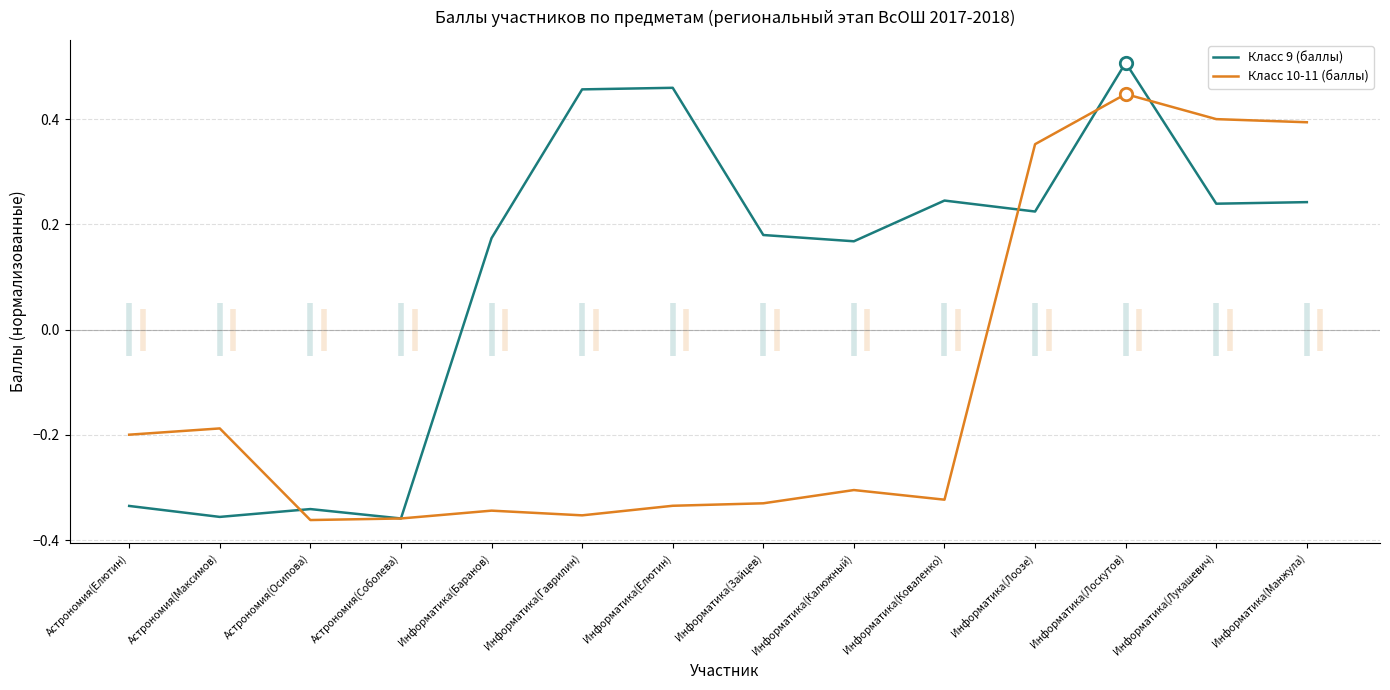

At how many categories does at least one series exceed 0?

10